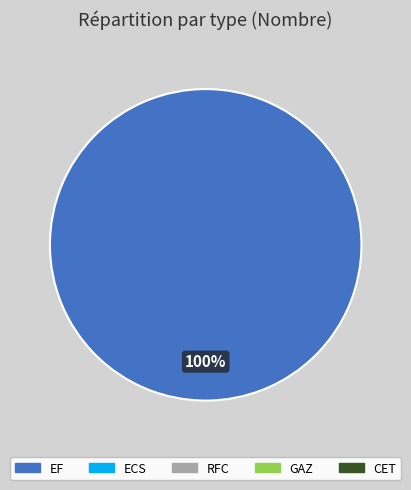

Is there any slice that represents more than half of the pie?

Yes